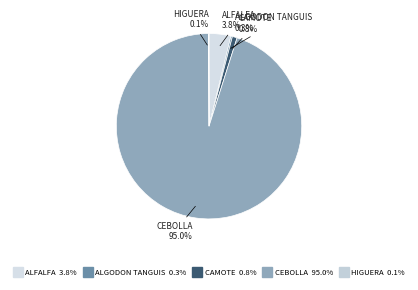

To the nearest percent, what is the difference between the largest and smallest slice percentages?

95%